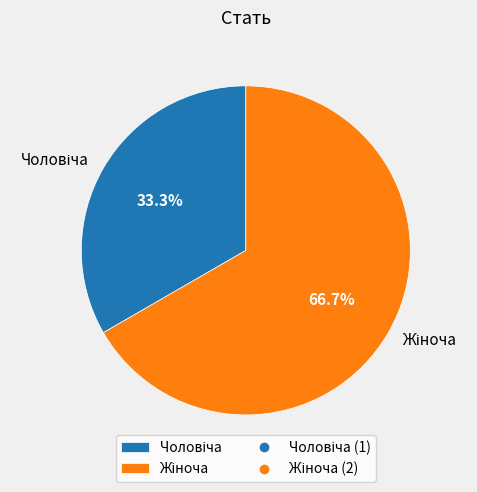

Does any single category account for the majority?

Yes